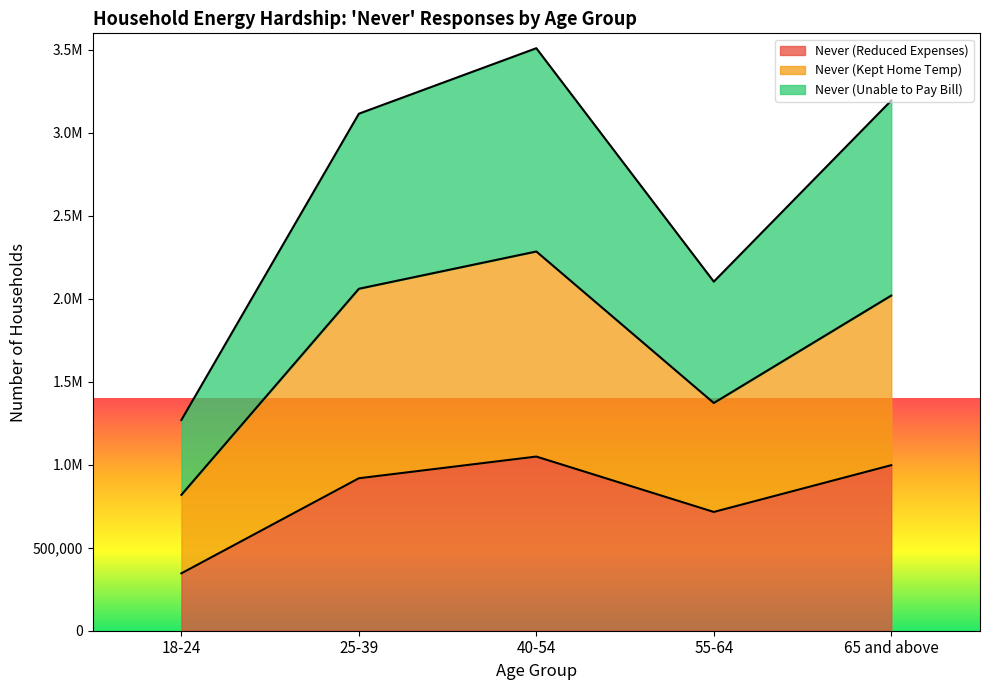

True or false: Never (Reduced Expenses) and Never (Unable to Pay Bill) intersect in this chart.

False